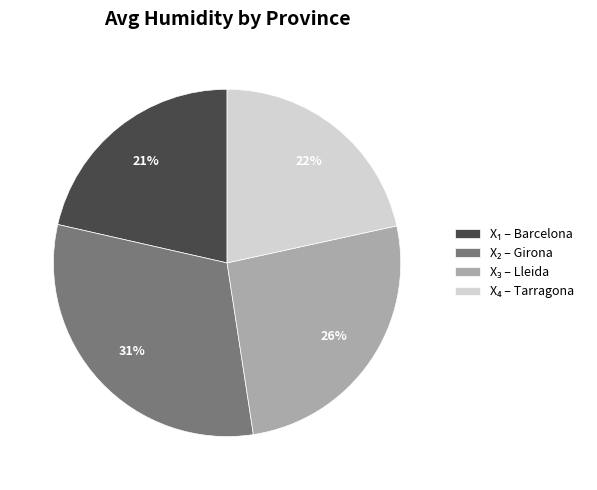

Is there any slice that represents more than half of the pie?

No